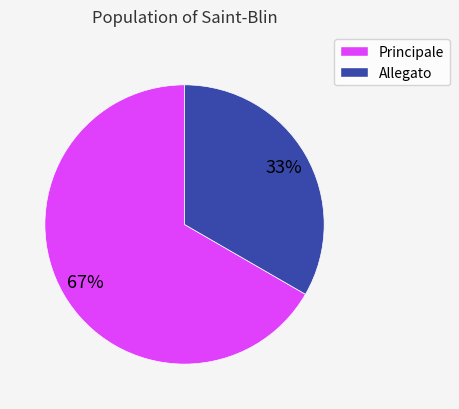

The Principale slice represents 67% of the pie. True or false?

True